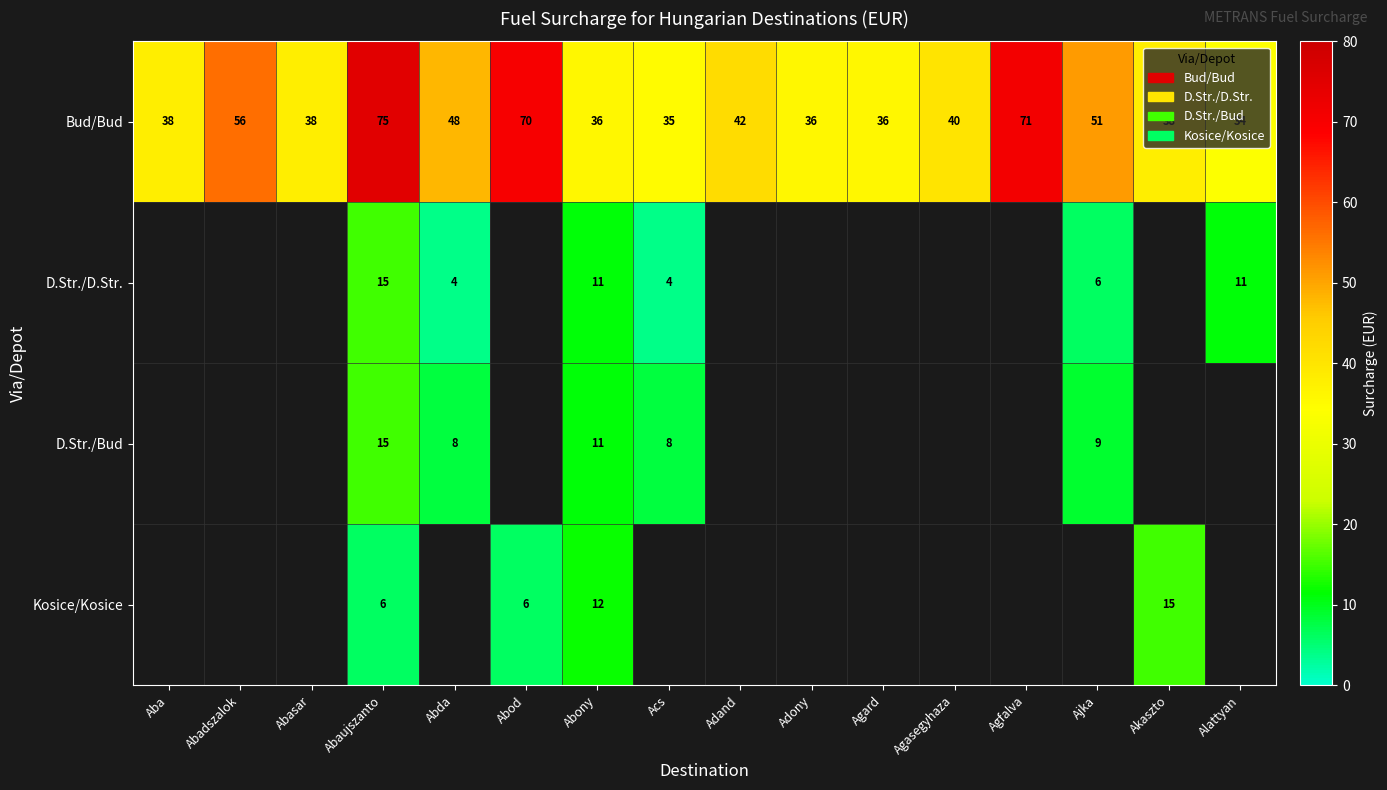

At which category does the chart reach its minimum across all series?

Abda